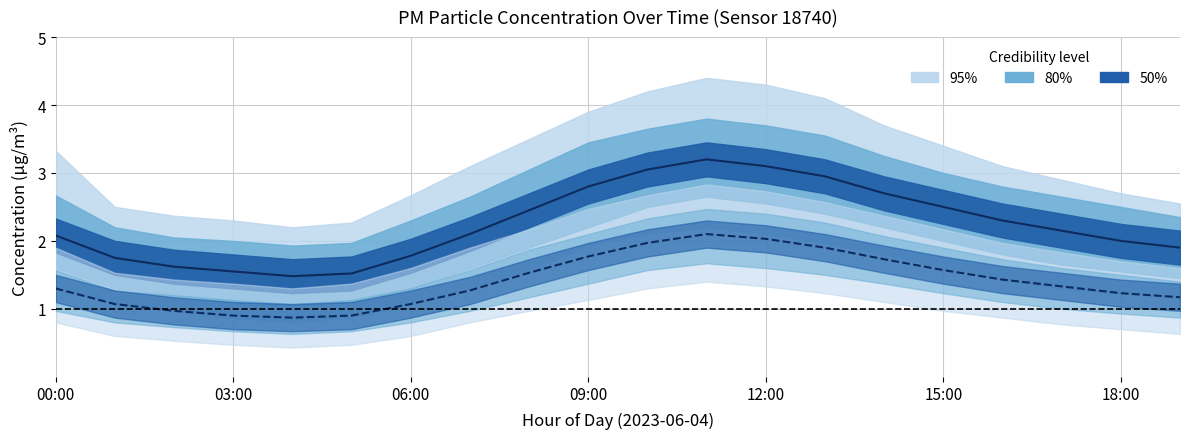

Reading right to left, what are all the values shown in this chart?

P1 mean: 1.9	2.0	2.1	2.3	2.5	2.7	3.0	3.1	3.2	3.0	2.8	2.5	2.1	1.8	1.5	1.5	1.6	1.6	1.8	2.1
P2 mean: 1.2	1.2	1.3	1.4	1.6	1.7	1.9	2.0	2.1	2.0	1.8	1.5	1.3	1.1	0.9	0.9	0.9	1.0	1.1	1.3